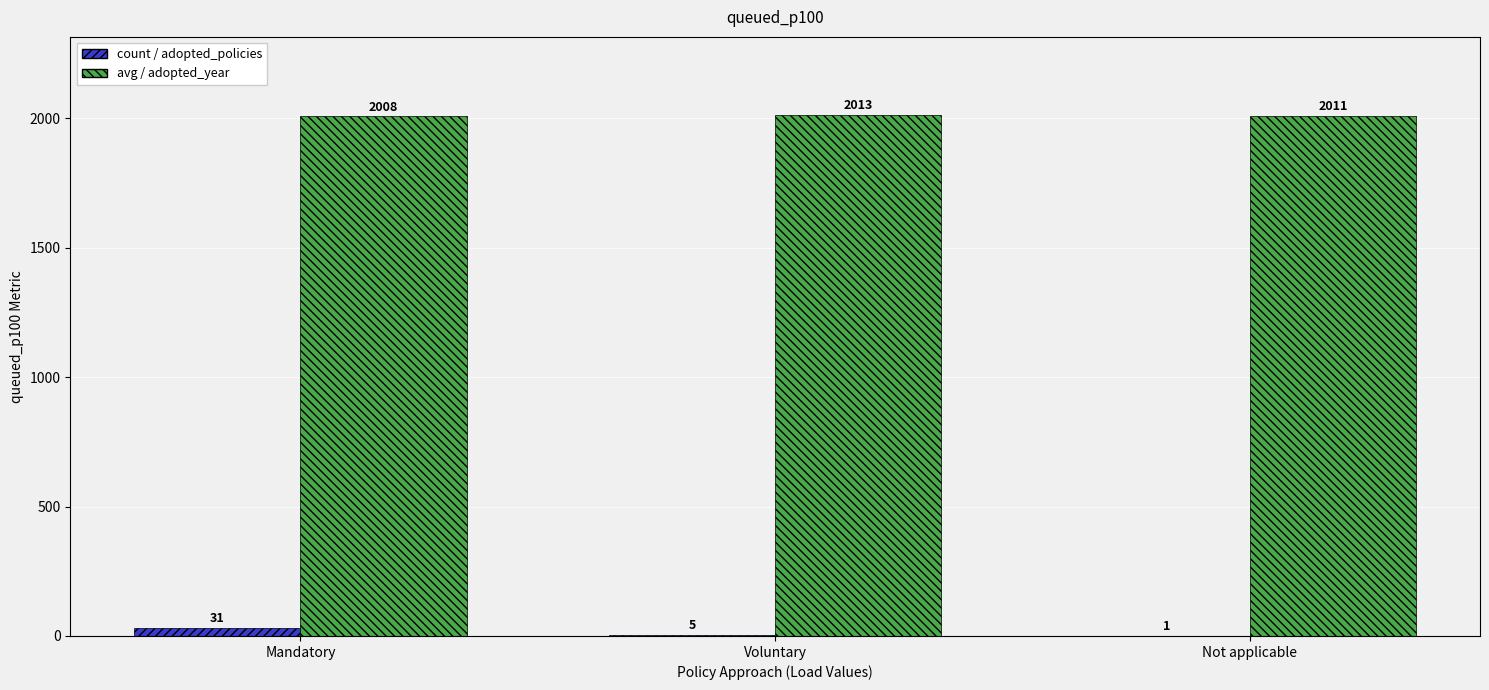

Where is avg / adopted_year nearest to the value 2010?

Not applicable